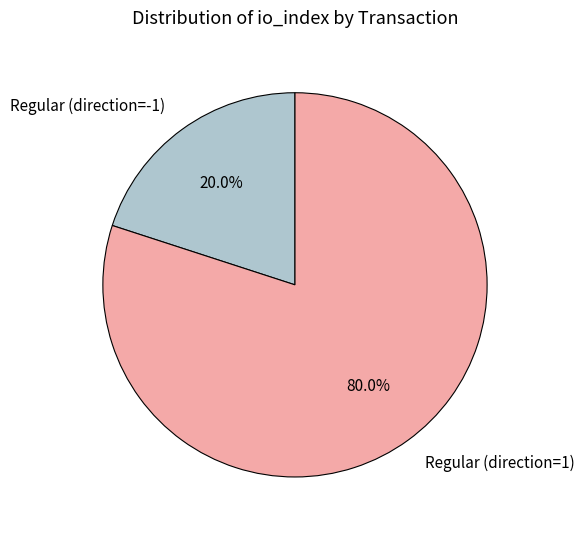

What portion of the pie excludes Regular (direction=1)?

20.0%